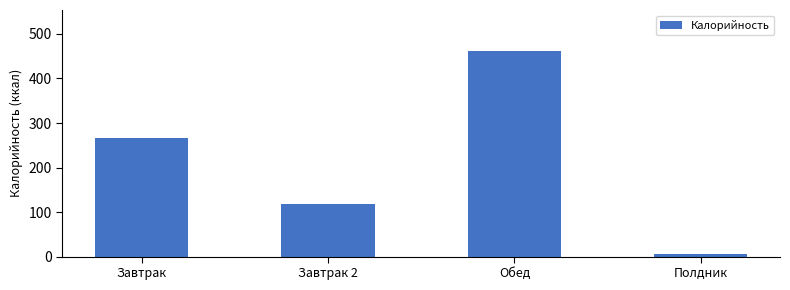

What is the smallest value displayed?

6.7